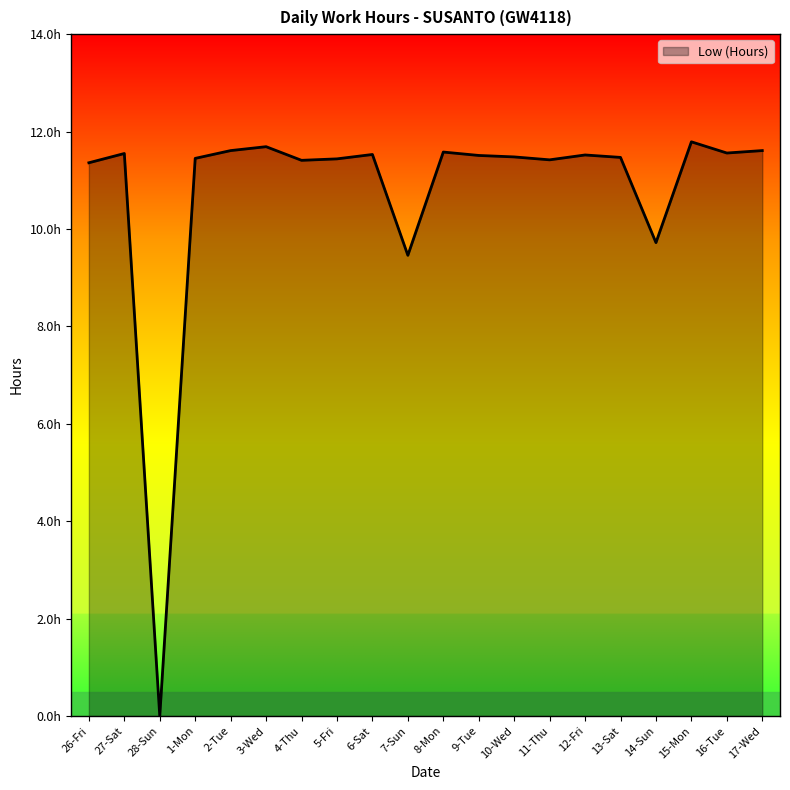

Does the chart have visible grid lines?

No